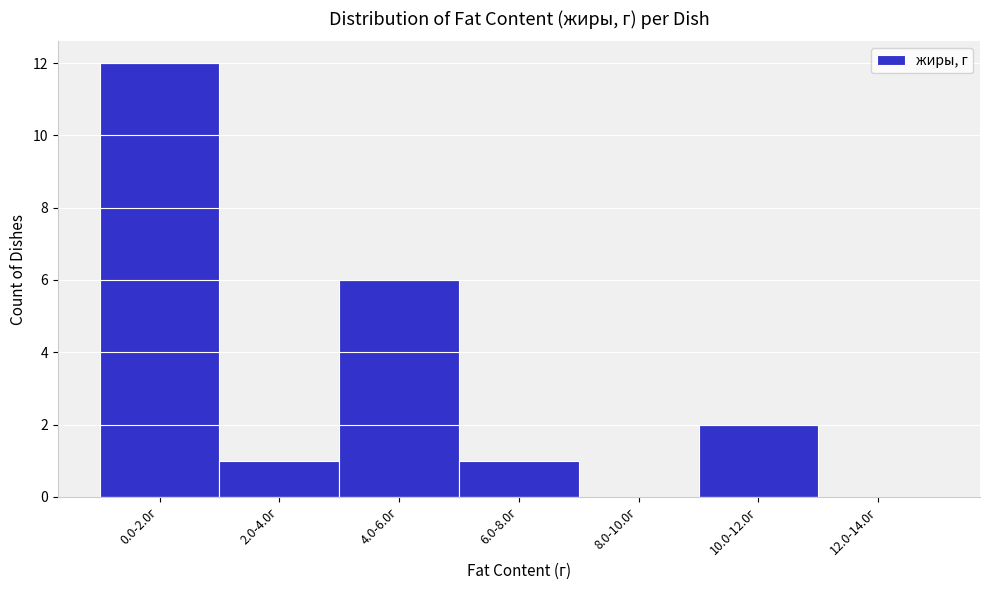

Reading right to left, what are all the values shown in this chart?

12.0-14.0г=0	10.0-12.0г=2	8.0-10.0г=0	6.0-8.0г=1	4.0-6.0г=6	2.0-4.0г=1	0.0-2.0г=12